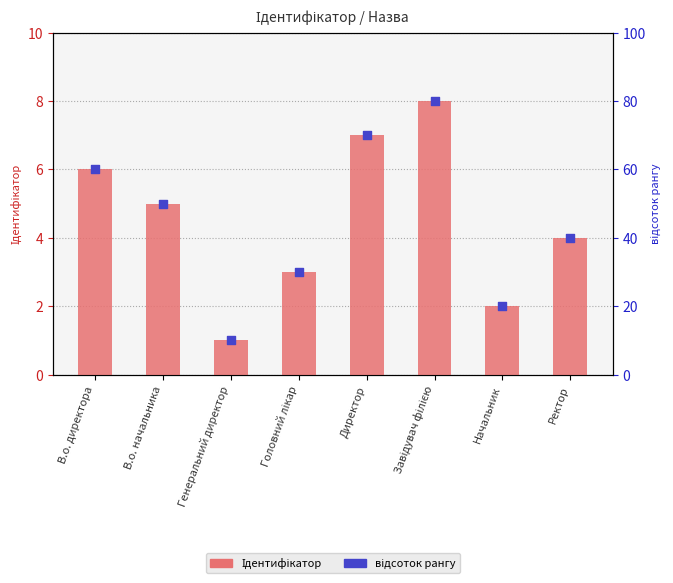

Which series has the largest total across all categories?

відсоток рангу